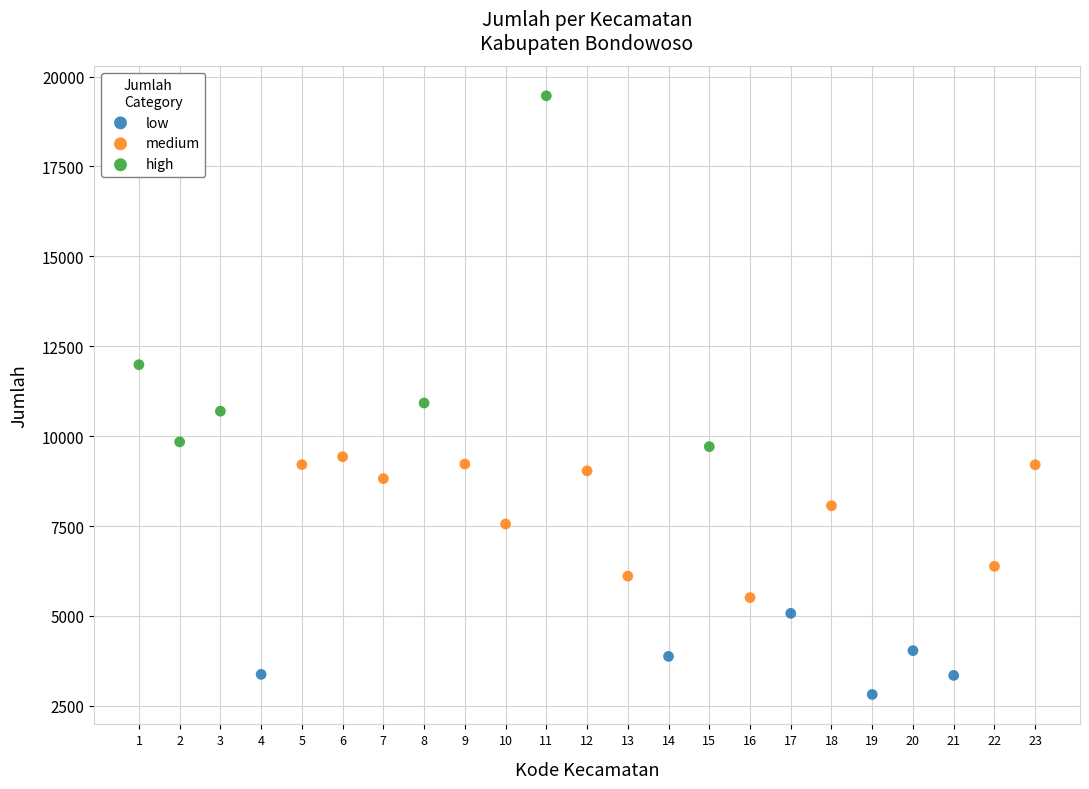

Which series has the widest spread of Y values?

high